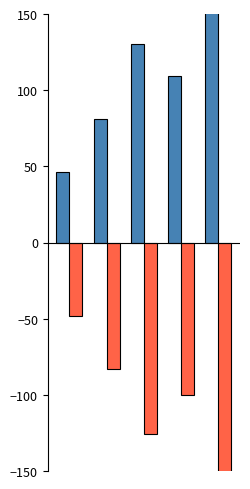

Is the value of Attempt #28's Duration (ms) at 3 greater than the value of Attempt #14's Duration (ms) at 3?

No